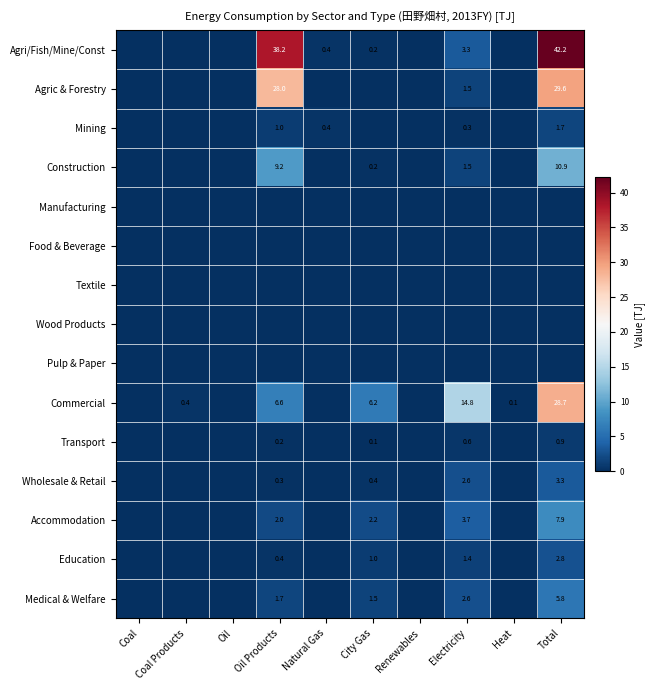

How many distinct data groups are displayed?

15